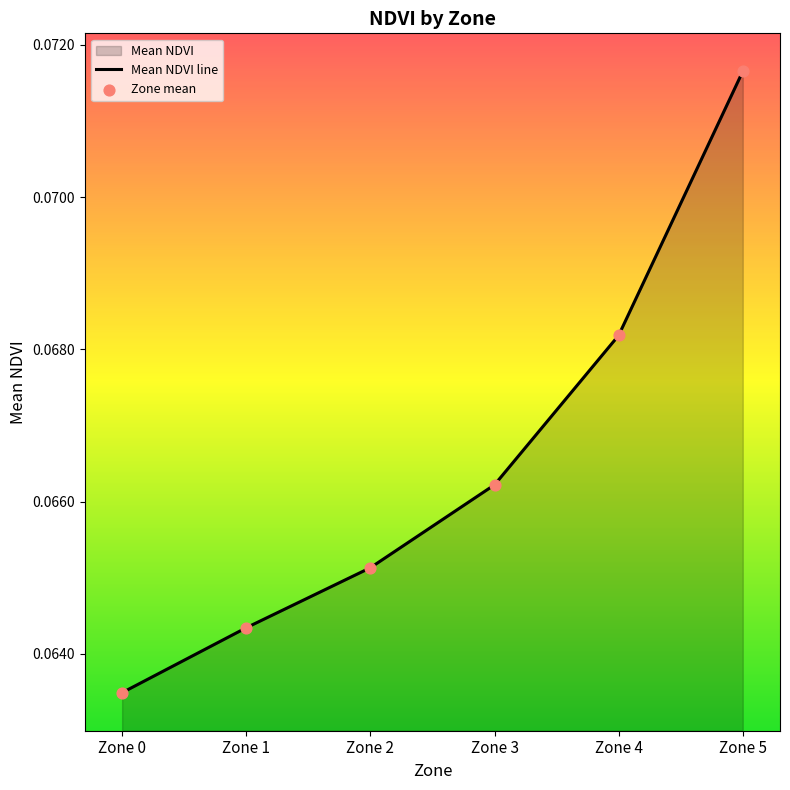

At how many categories does at least one series exceed 0?

6